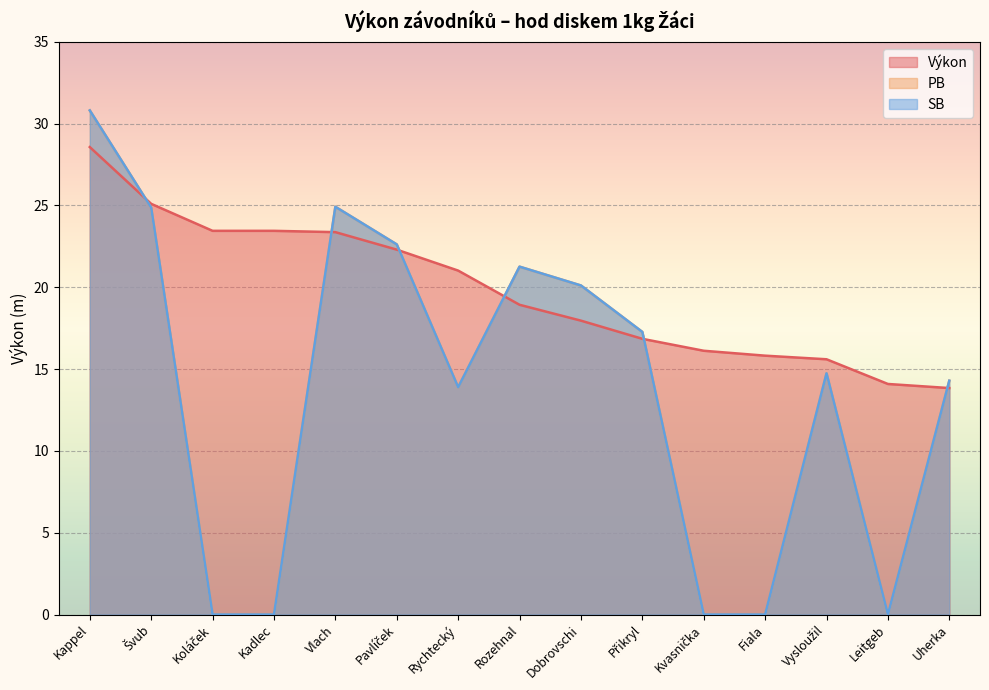

What is the sum of all SB values?

204.8